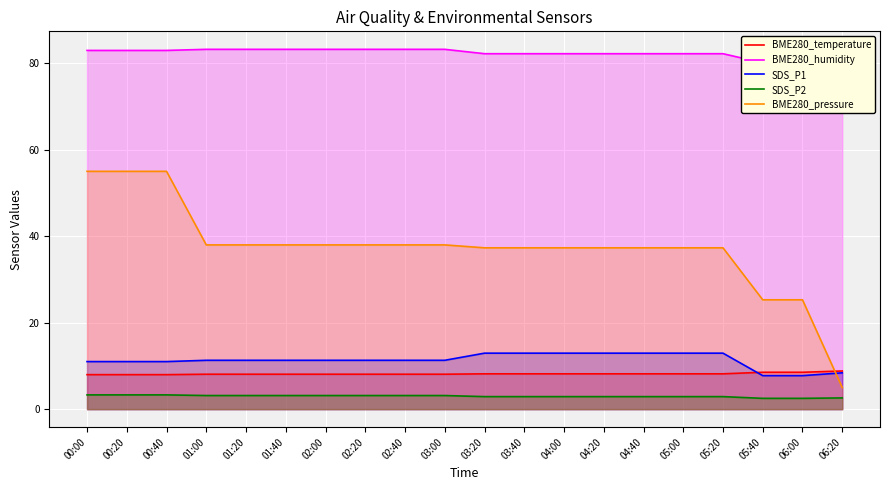

Which category has the lowest value in the SDS_P1 series?

05:40